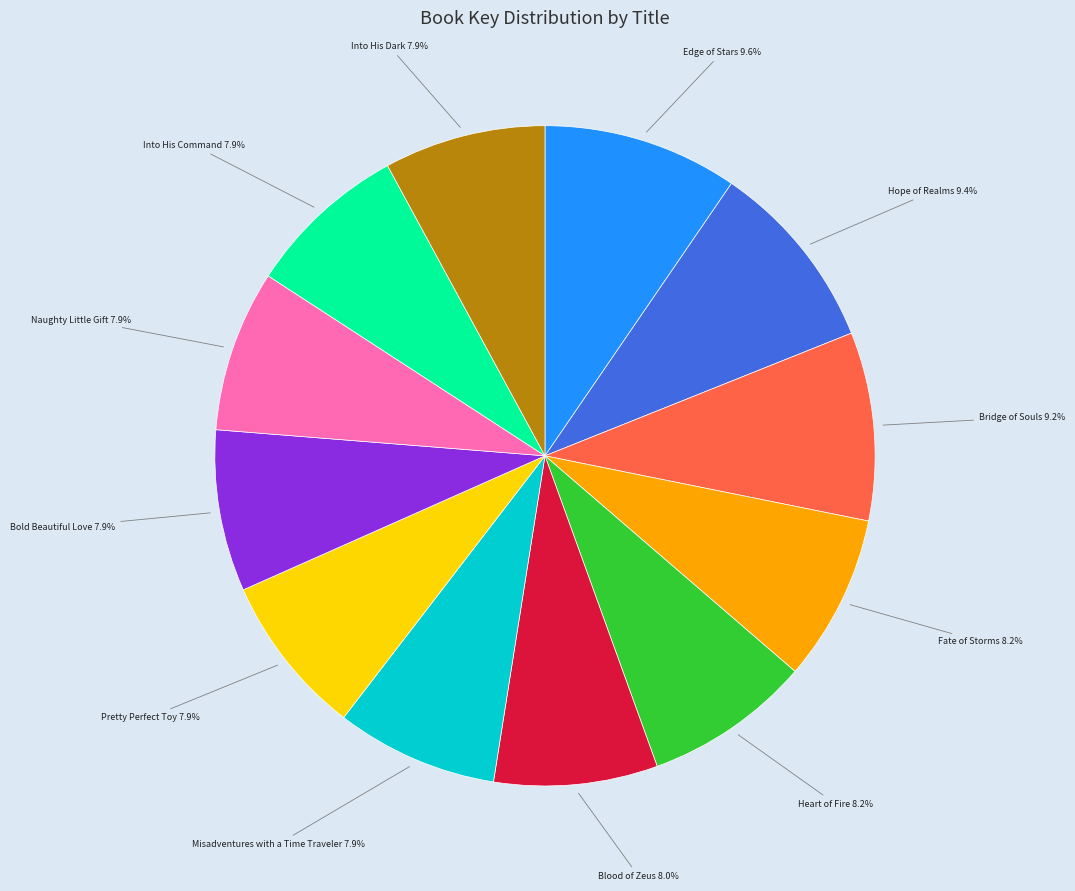

Is there any slice that represents more than half of the pie?

No